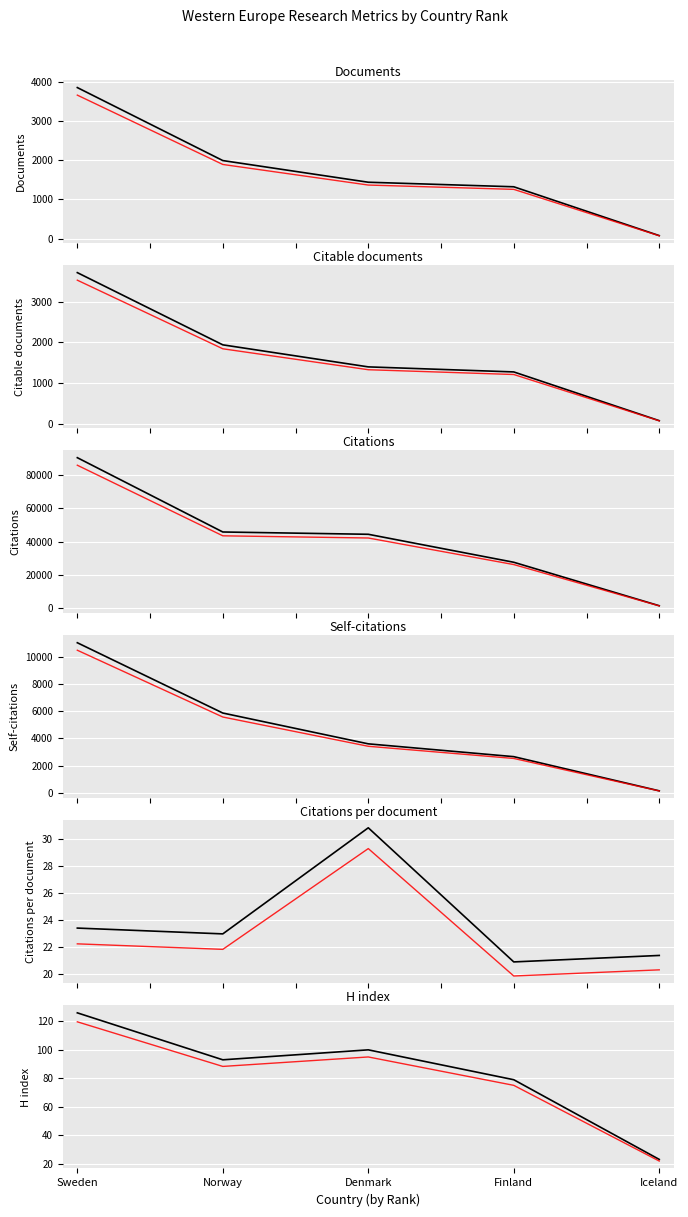

At which label is Citations per document closest to 25?

Sweden